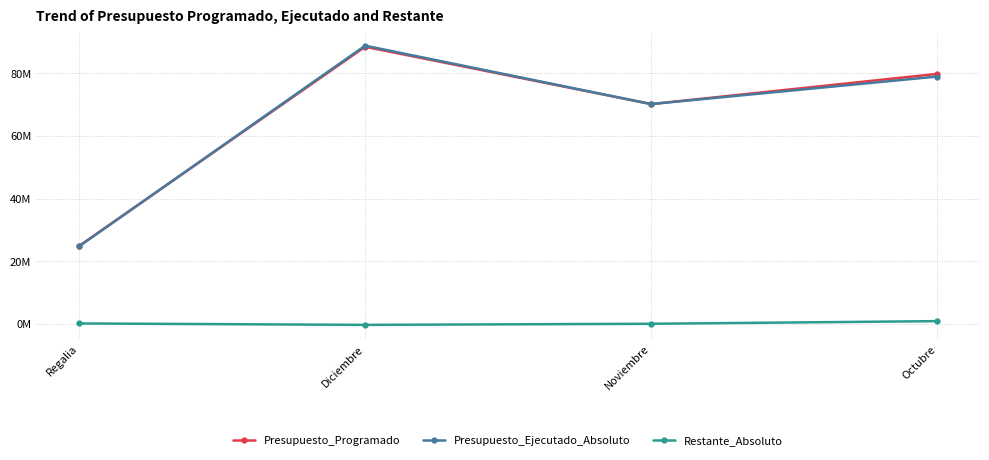

At which category does the chart reach its peak across all series?

Diciembre